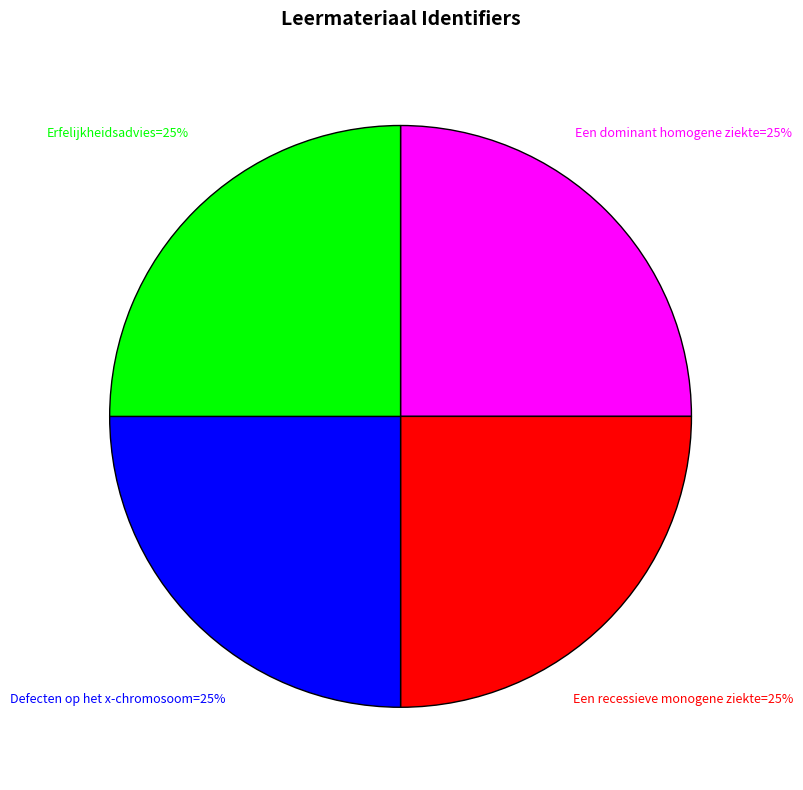

Count the number of slices in the pie.

4